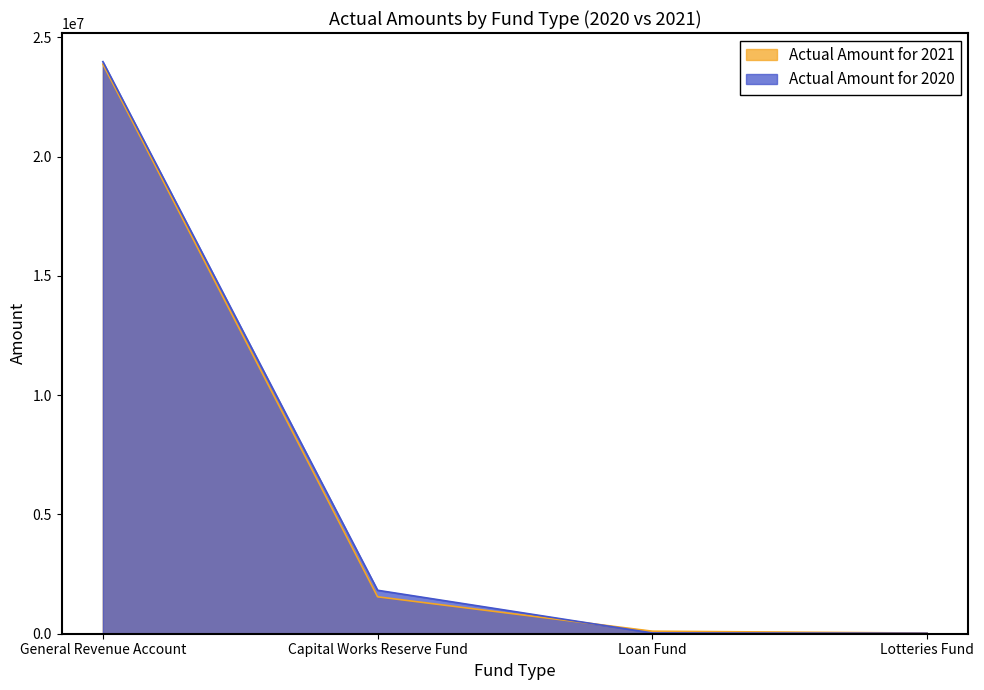

Between General Revenue Account and Loan Fund, which is larger?

General Revenue Account